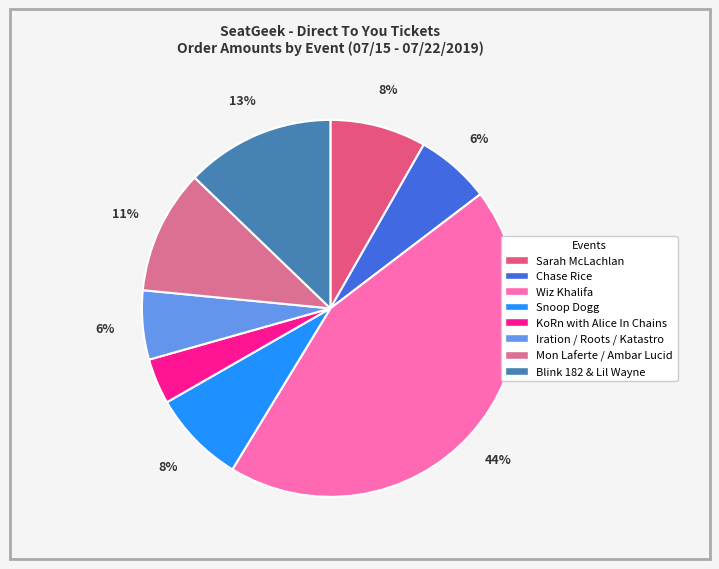

How many slices are in this pie chart?

8